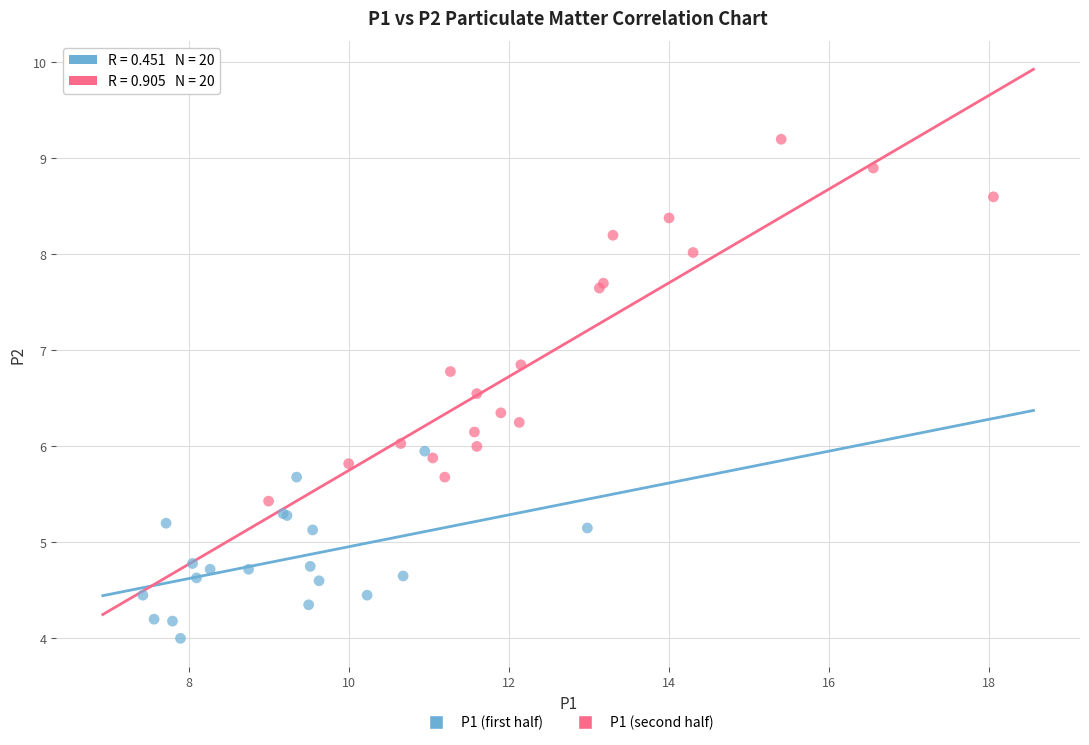

Which series reaches the minimum Y coordinate?

P1 (first half)